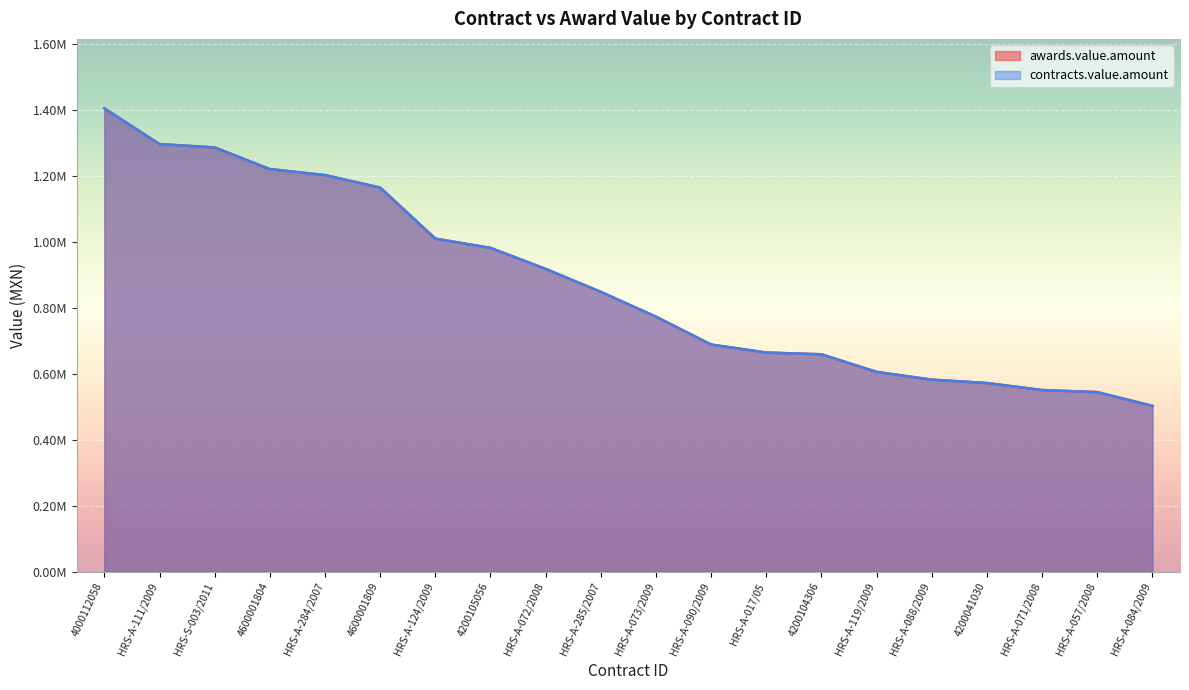

Reading right to left, list all the values displayed in this chart.

awards.value.amount: 503345.6	545000.0	551255.0	572640.0	582785.8	606380.2	659760.0	665041.9	689320.0	773872.7	849137.2	918758.0	982552.0	1010633.8	1165483.9	1203393.0	1221532.0	1287186.0	1297365.9	1405645.3
contracts.value.amount: 503345.6	545000.0	551255.0	572640.0	582785.8	606380.2	659760.0	665041.9	689320.0	773872.7	849137.2	918758.0	982552.0	1010633.8	1165483.9	1203393.0	1221532.0	1287186.0	1297365.9	1405645.3